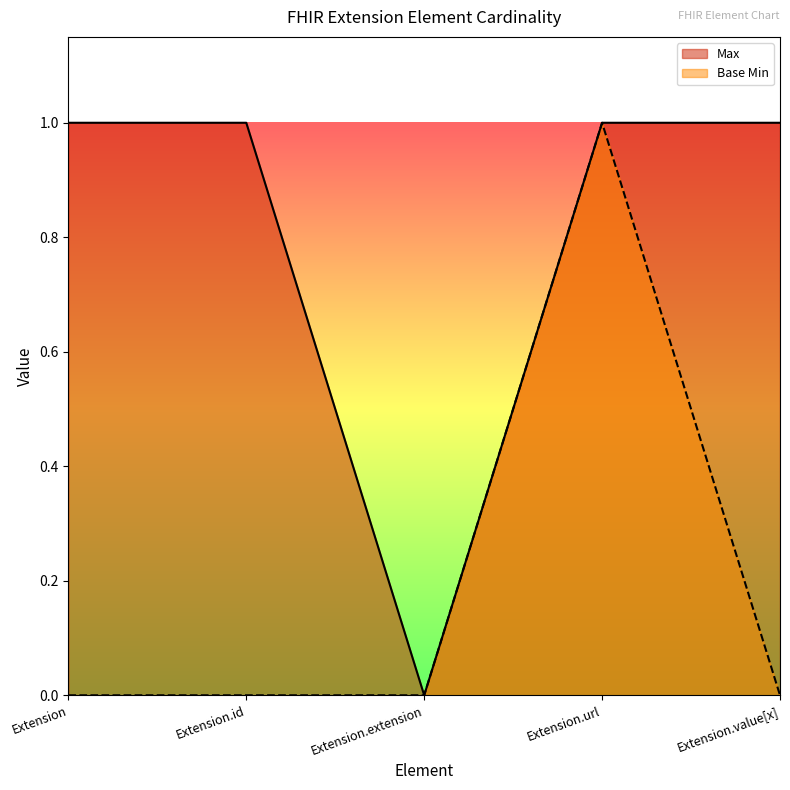

Is the value of Base Min at Extension.extension greater than the value of Max at Extension.id?

No